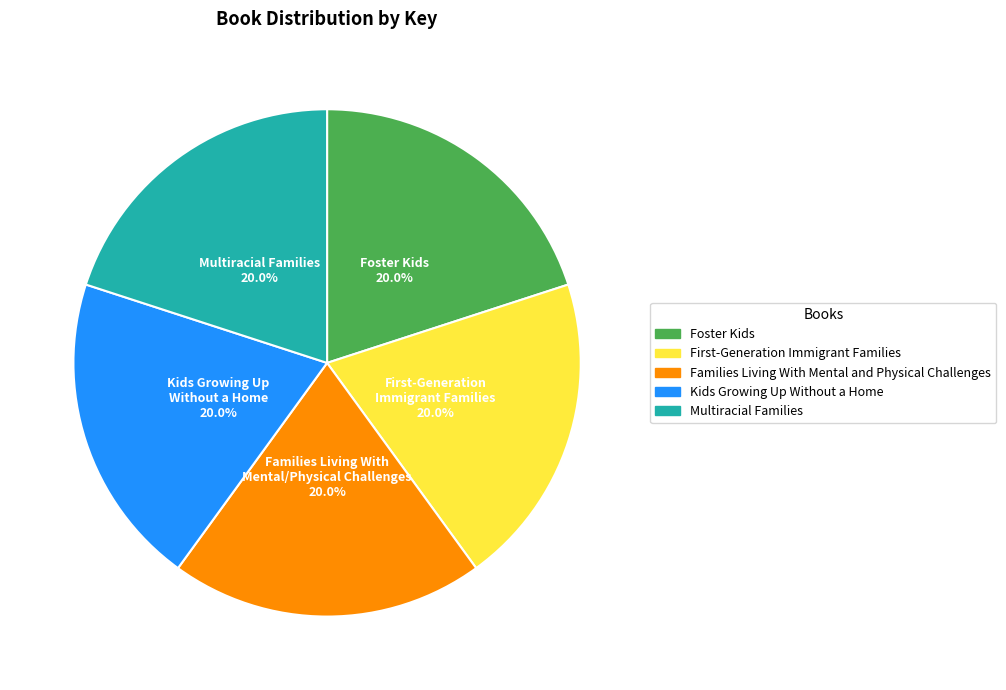

To the nearest percent, what percentage of the pie is Kids Growing Up Without a Home?

20%